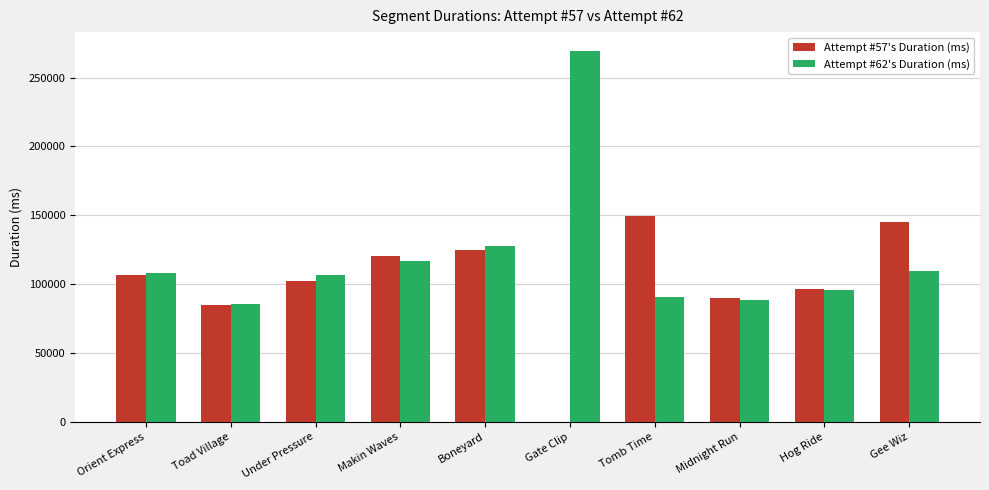

The value of Attempt #62's Duration (ms) at Orient Express is 51077. True or false?

False